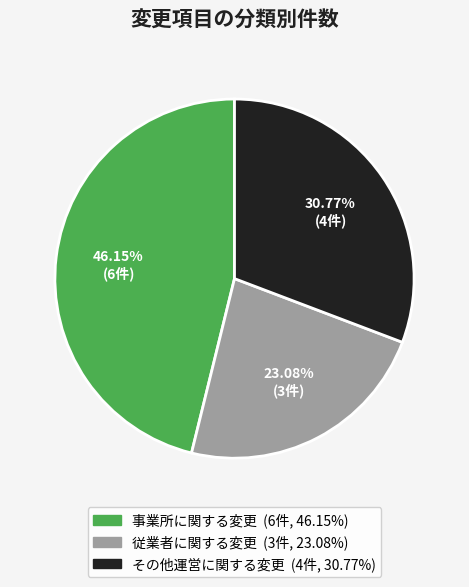

Does 従業者に関する変更 (3件, 23.08%) account for over 50% of the chart?

No